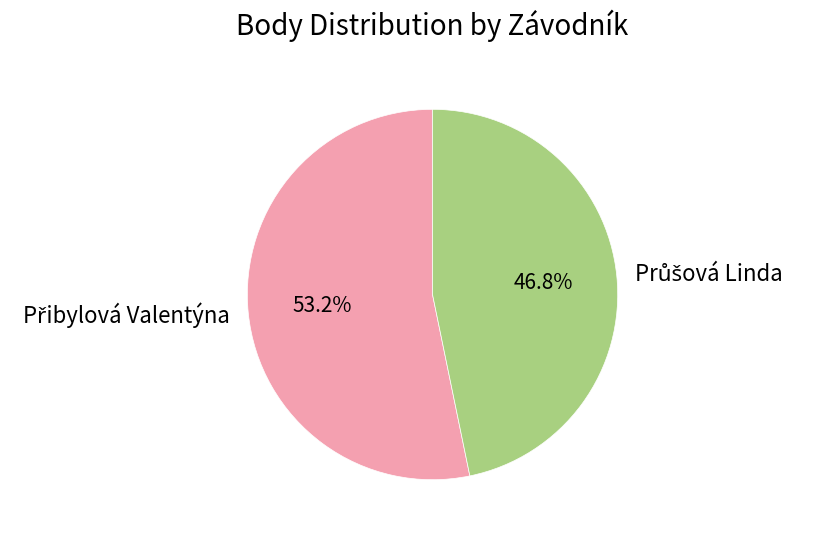

True or false: Průšová Linda accounts for 47% of the total.

True